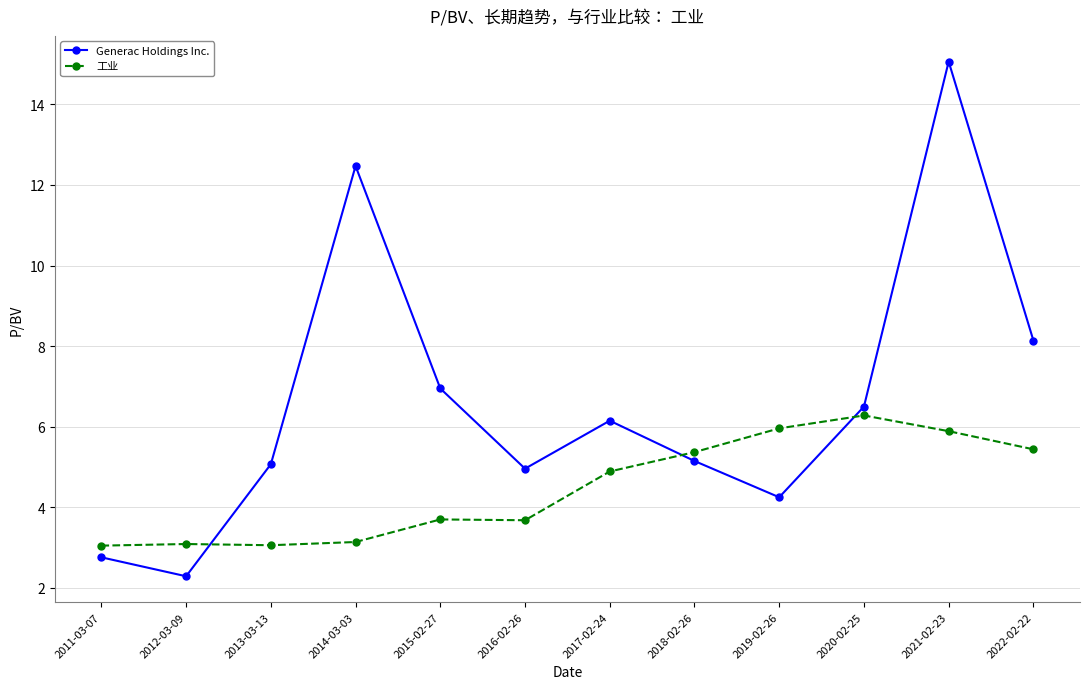

What is the label of the 4th point from the right?

2019-02-26